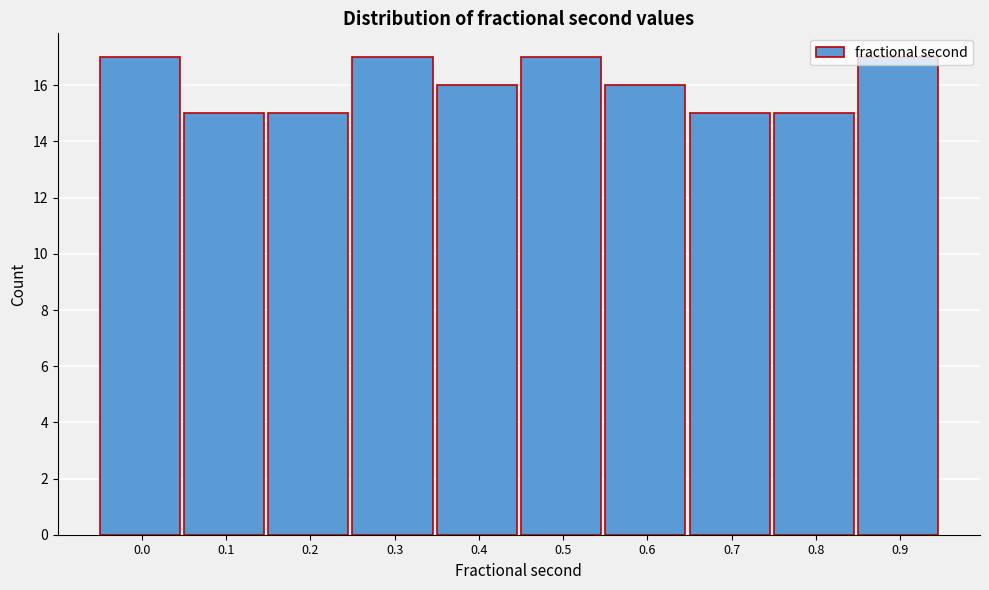

Is it true that the value at 0.2 is 15?

True